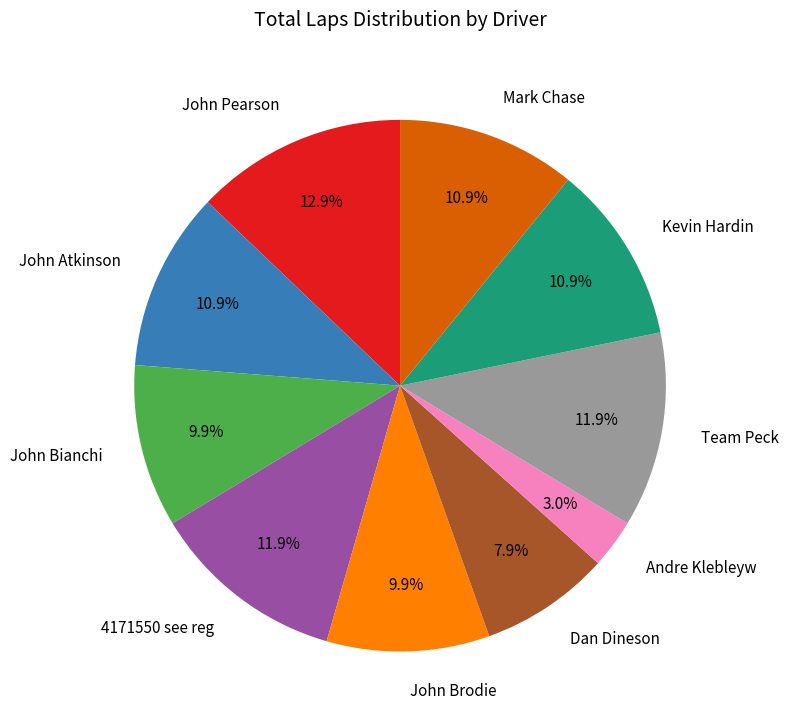

To the nearest percent, what portion does Team Peck represent?

12%